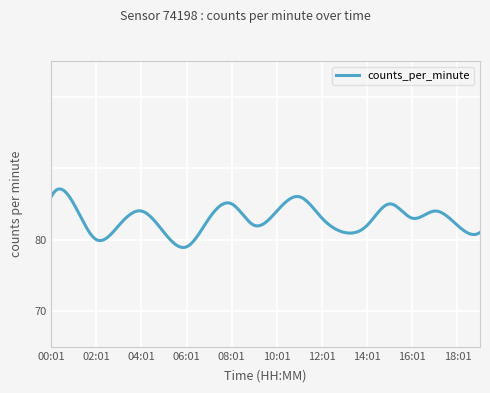

What is the label of the 20th point from the left?

19:01